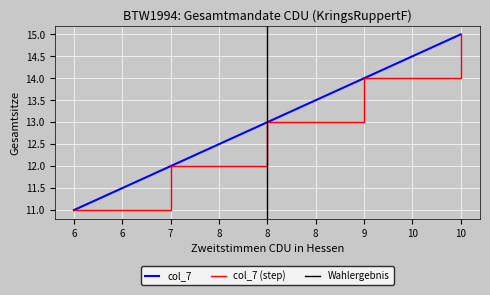

Which category has the highest value across all series?

10